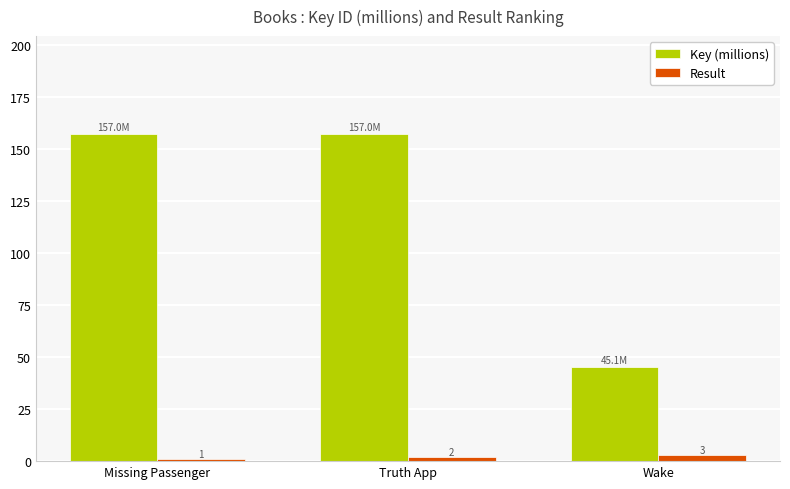

How many Result values are between 1 and 3?

3